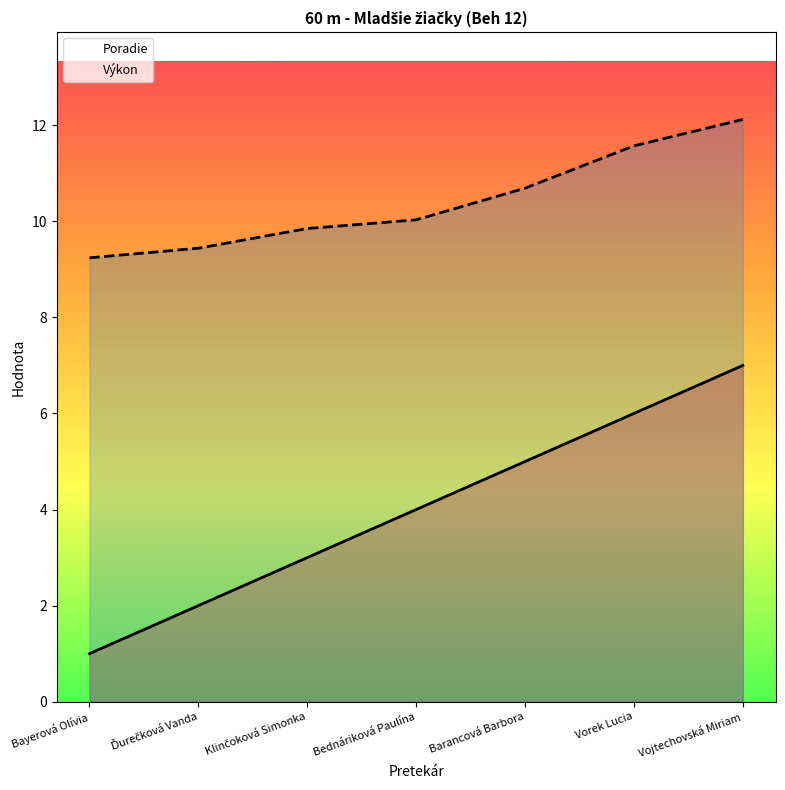

Is the value of Poradie at Vojtechovská Miriam greater than the value of Výkon at Bayerová Olívia?

No